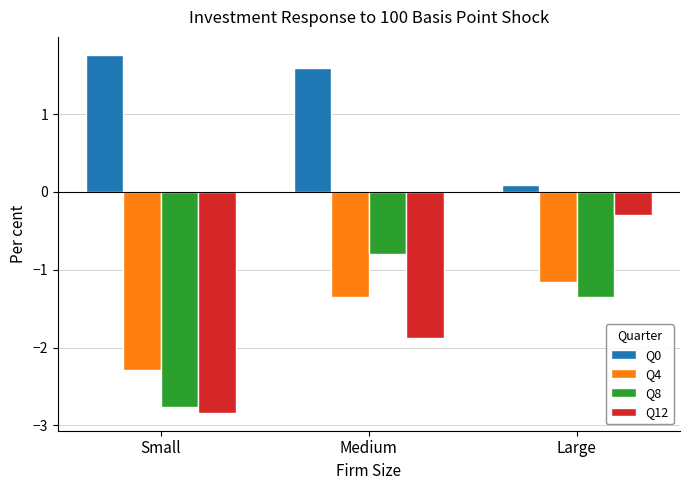

Reading left to right, extract all data points from this chart.

Q0: Small=1.8	Medium=1.6	Large=0.1
Q4: Small=-2.3	Medium=-1.4	Large=-1.2
Q8: Small=-2.8	Medium=-0.8	Large=-1.4
Q12: Small=-2.8	Medium=-1.9	Large=-0.3